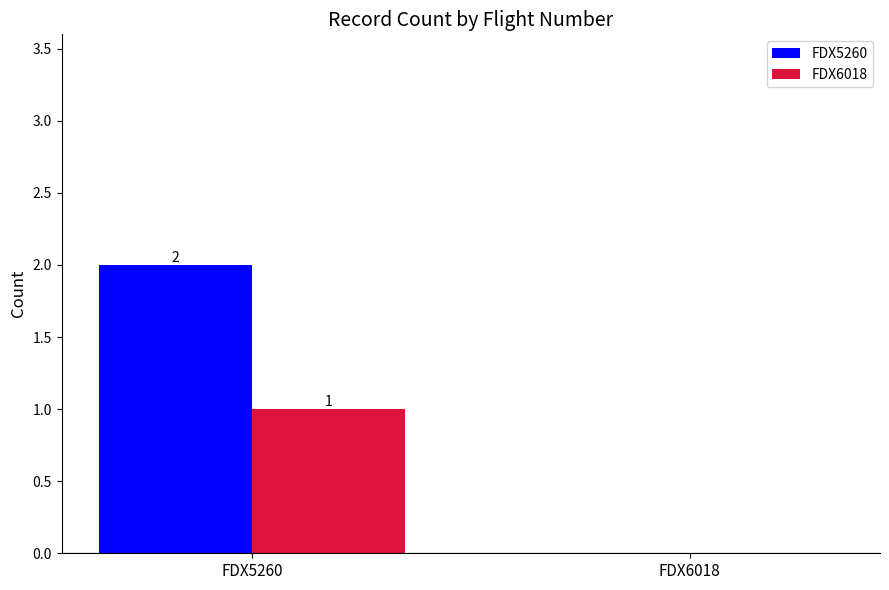

The FDX5260 series shows 2 at FDX5260. True or false?

True